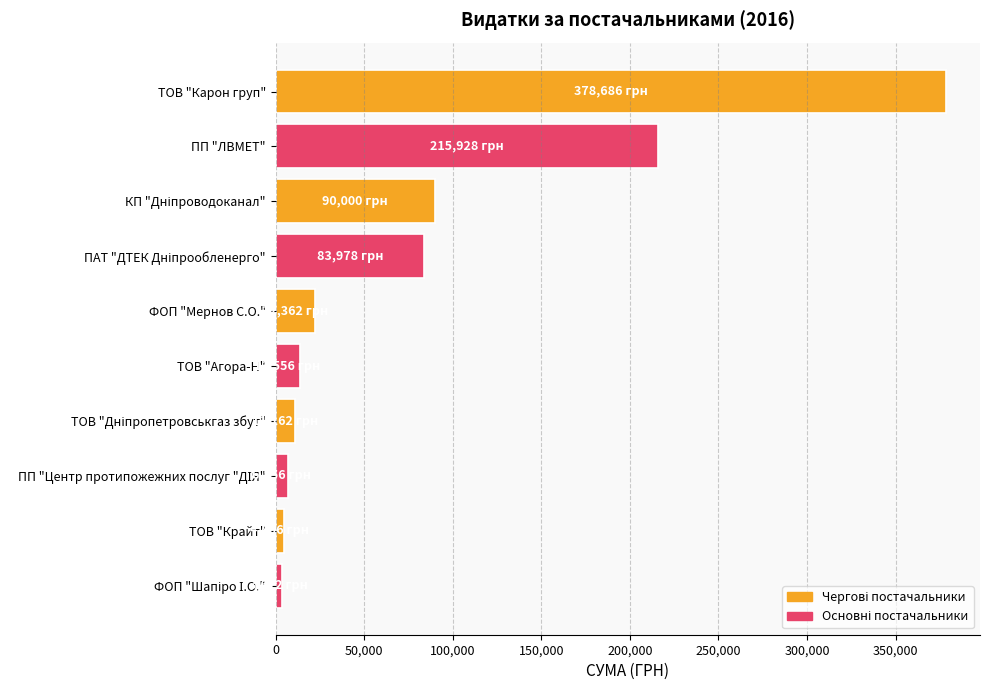

What is the value of the 5th bar from the top?

22362.1